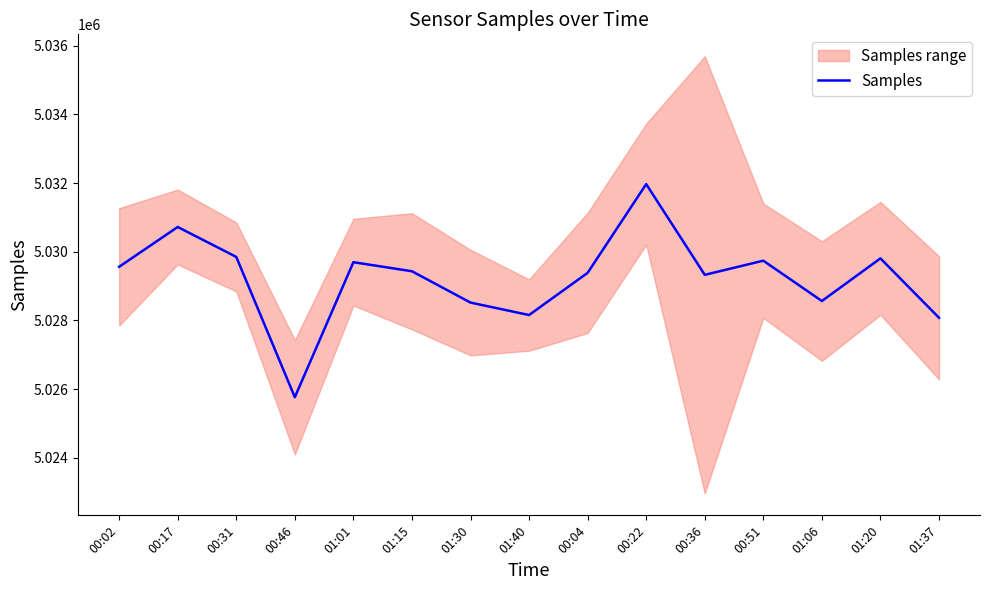

List the labels in order of value, largest first.

00:22, 00:17, 00:31, 01:20, 00:51, 01:01, 00:02, 01:15, 00:04, 00:36, 01:06, 01:30, 01:40, 01:37, 00:46